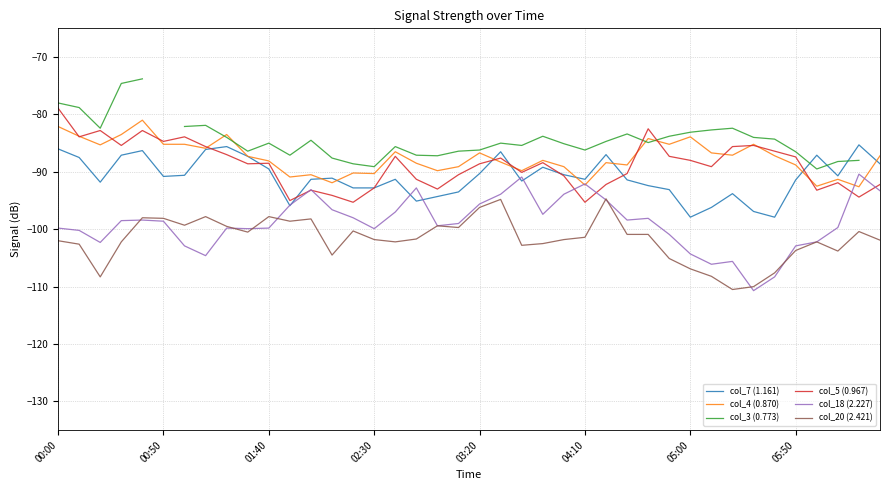

After their last crossing, which series has the higher values: col_7 (1.161) or col_18 (2.227)?

col_7 (1.161)